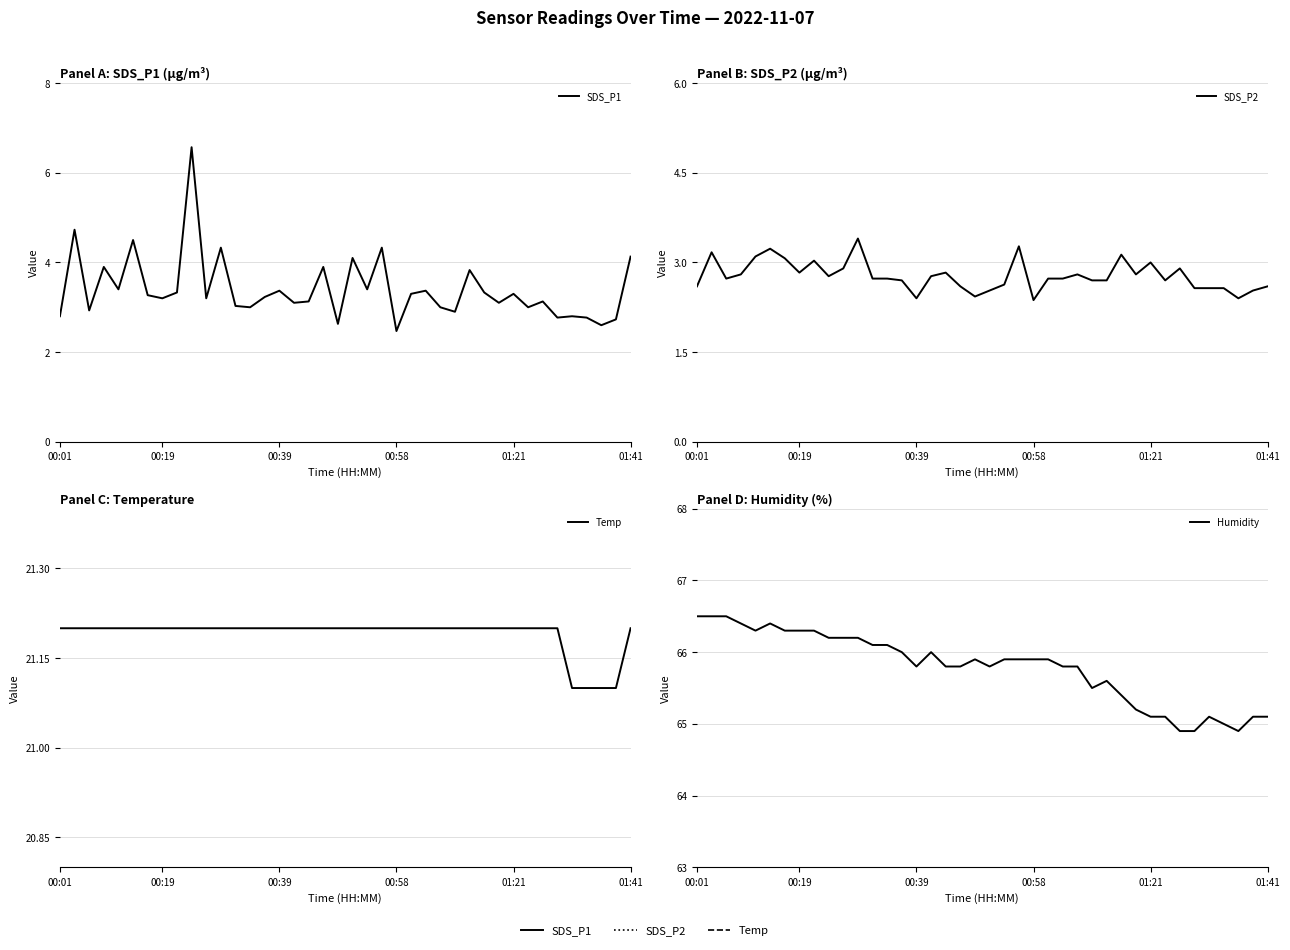

How many interior local peaks does the Humidity series have?

5